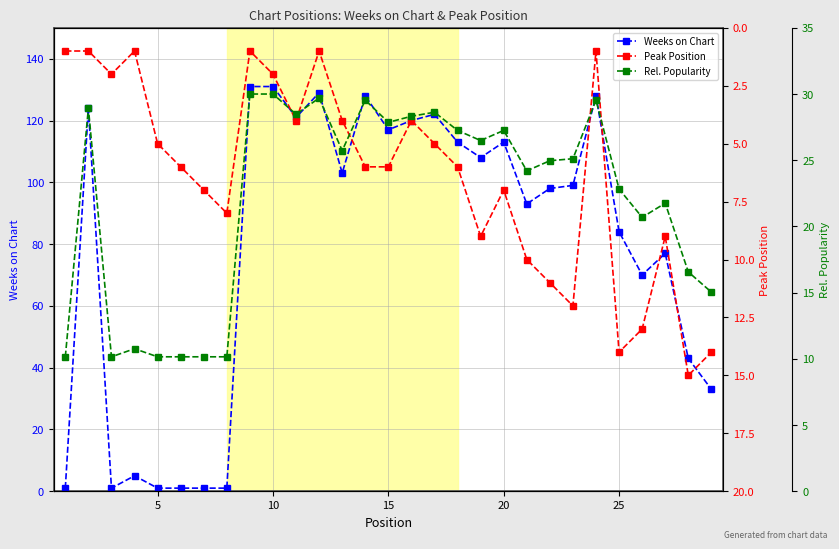

Is the value of Peak Position at 11 greater than the value of Rel. Popularity at 30?

No